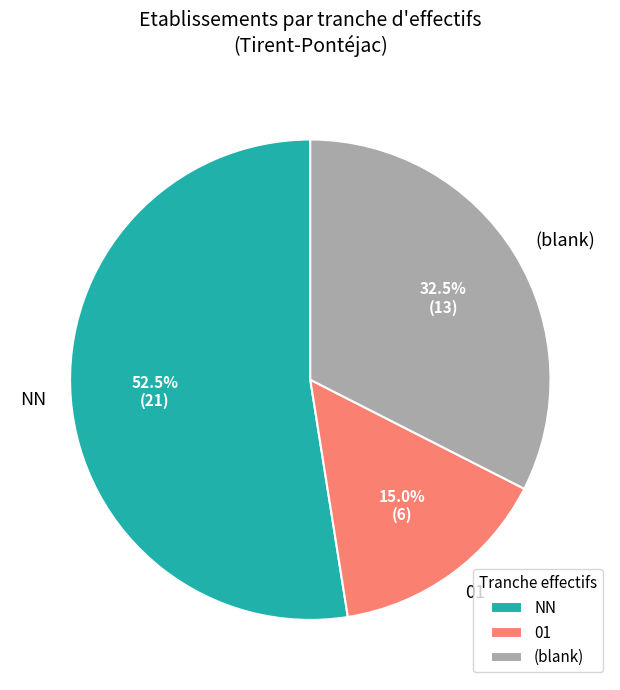

What is the ratio of the value at NN to the value at 01?

3.5